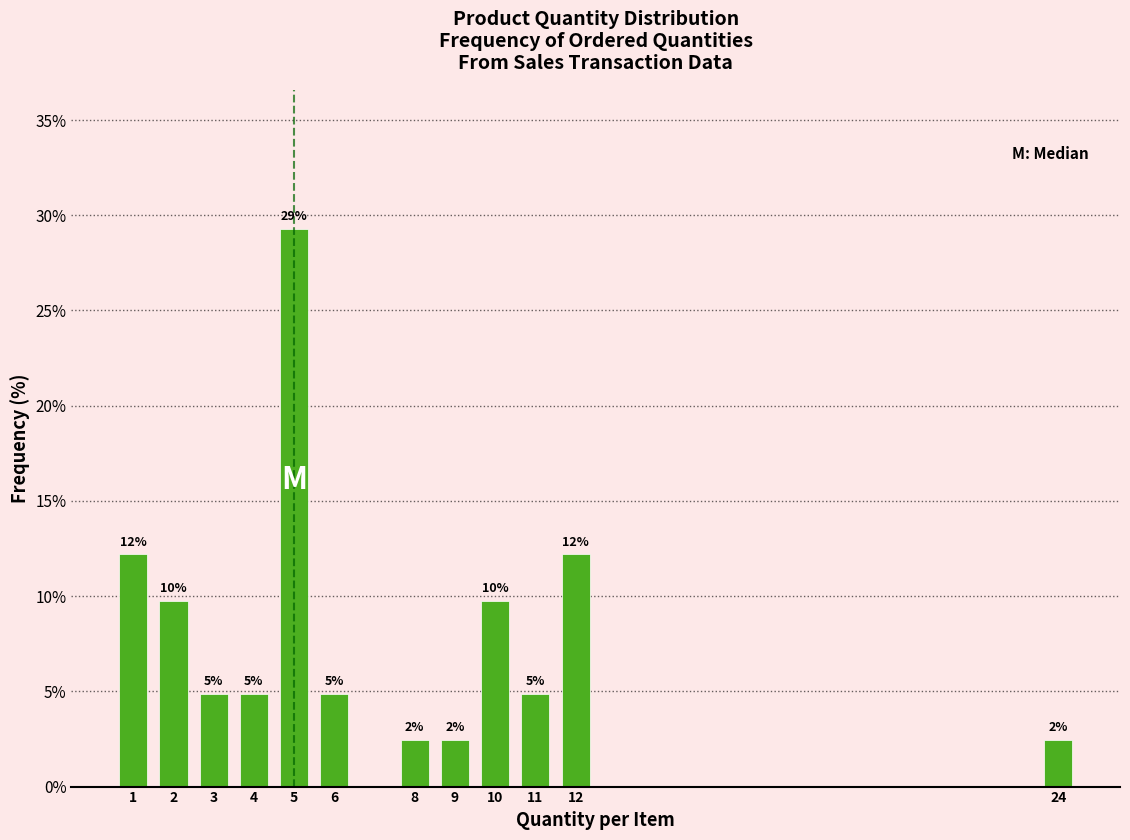

How many bars are there in total?

12